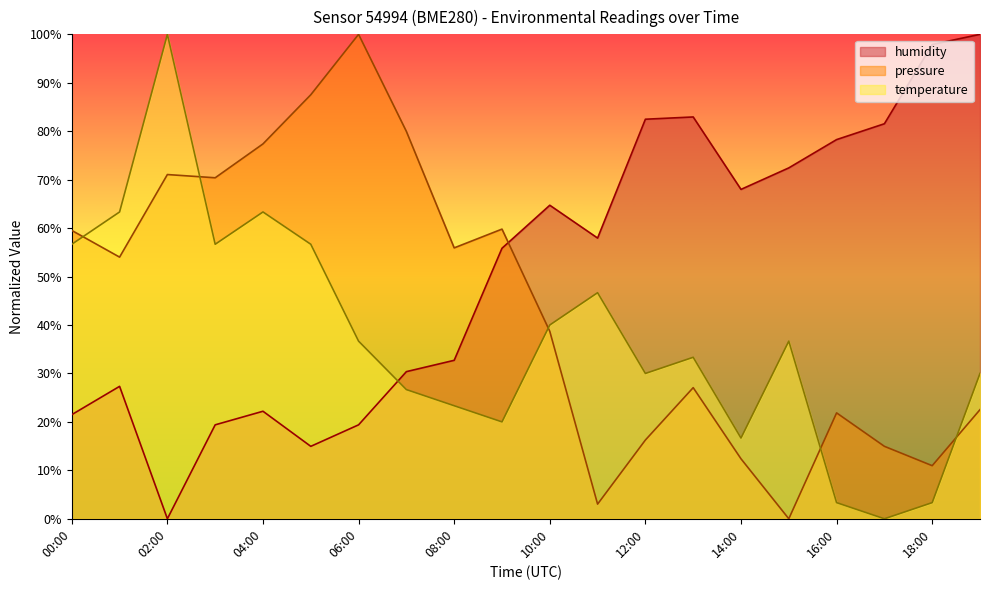

At how many categories does at least one series exceed 91?

4